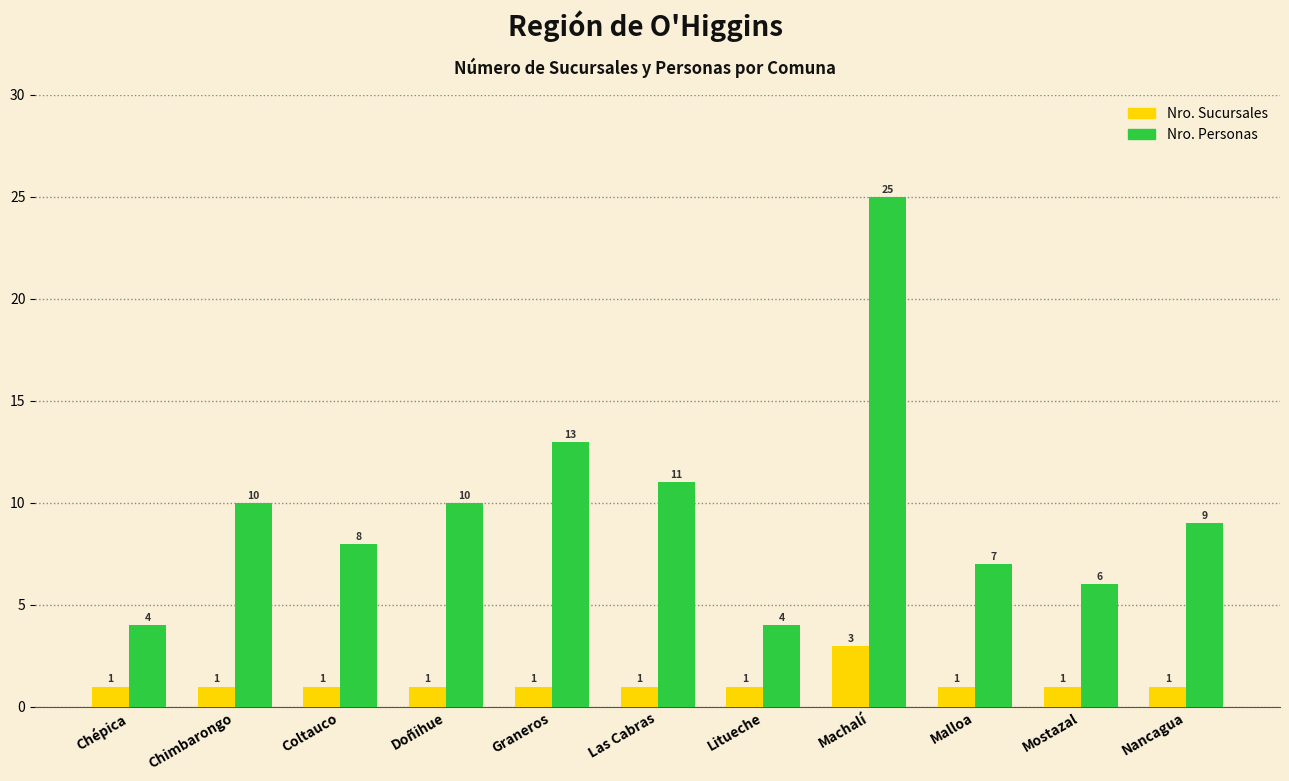

What is the label of the 8th bar from the right?

Doñihue